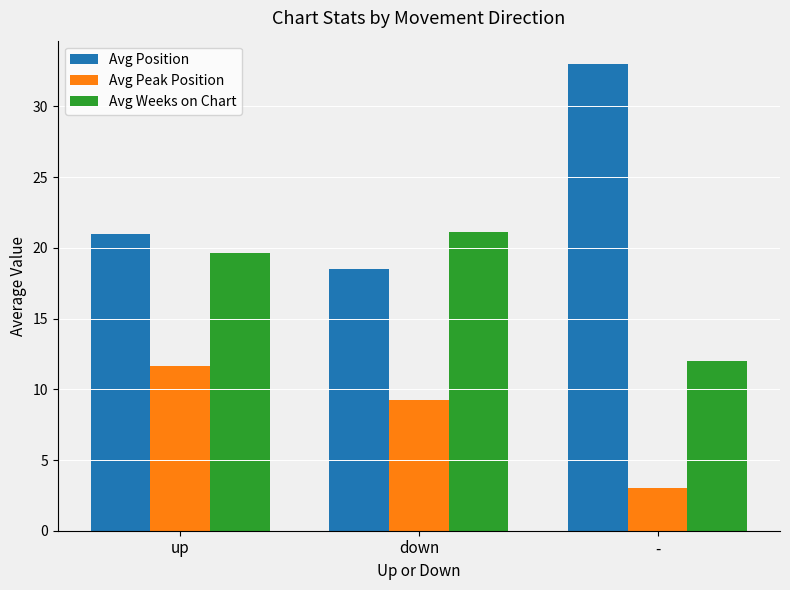

What is the label of the 3rd bar from the right?

up